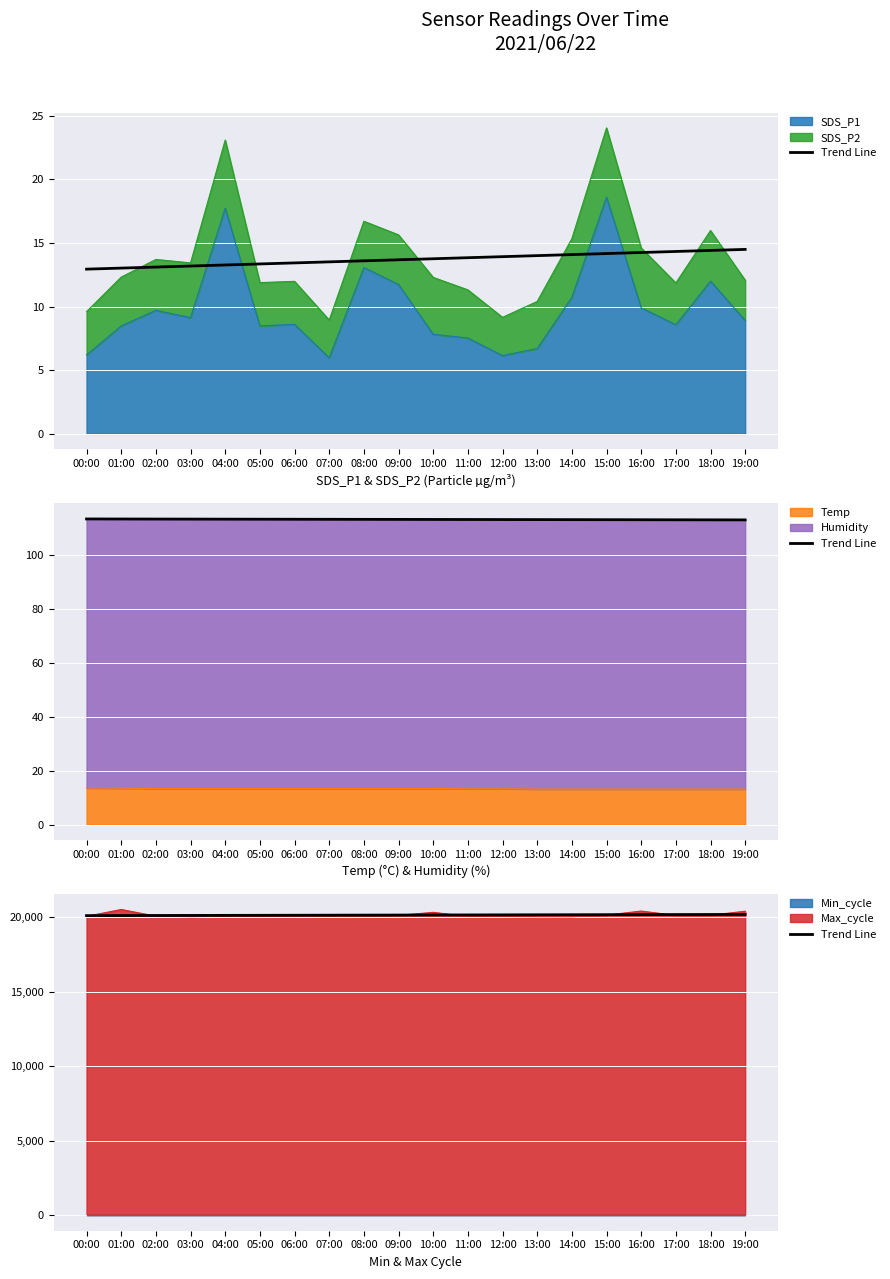

Which has a higher value, 03:00 or 18:00?

18:00